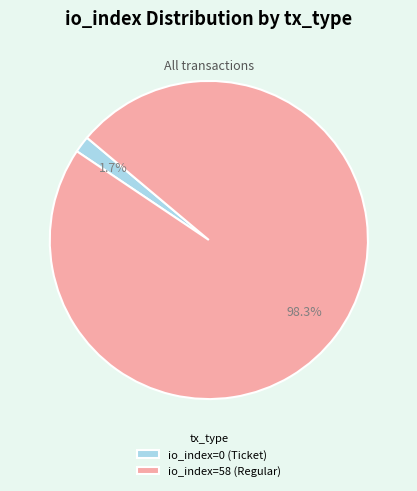

Between io_index=58 (Regular) and io_index=0 (Ticket), which is larger?

io_index=58 (Regular)